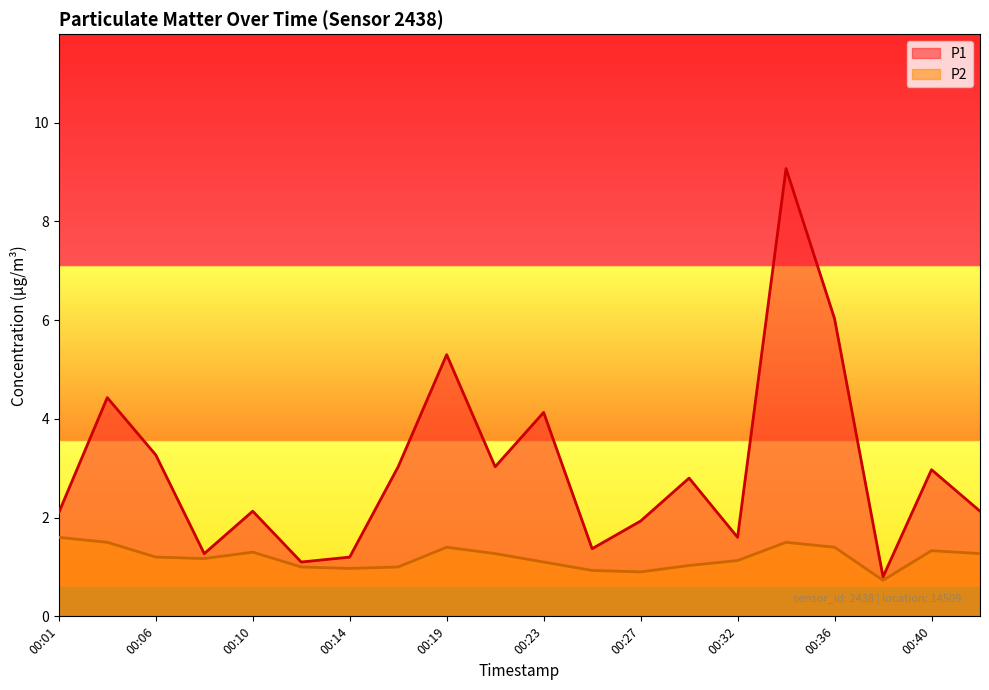

True or false: P2 and P1 intersect in this chart.

False